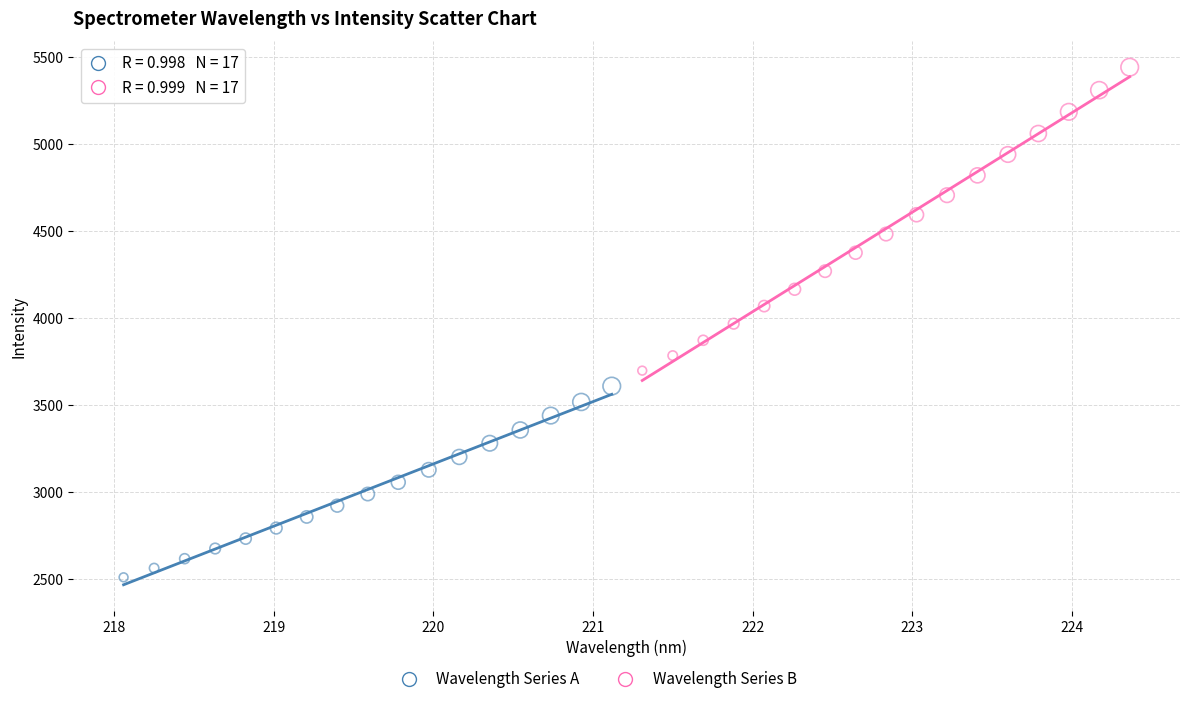

Which series reaches the maximum Y coordinate?

Wavelength Series B